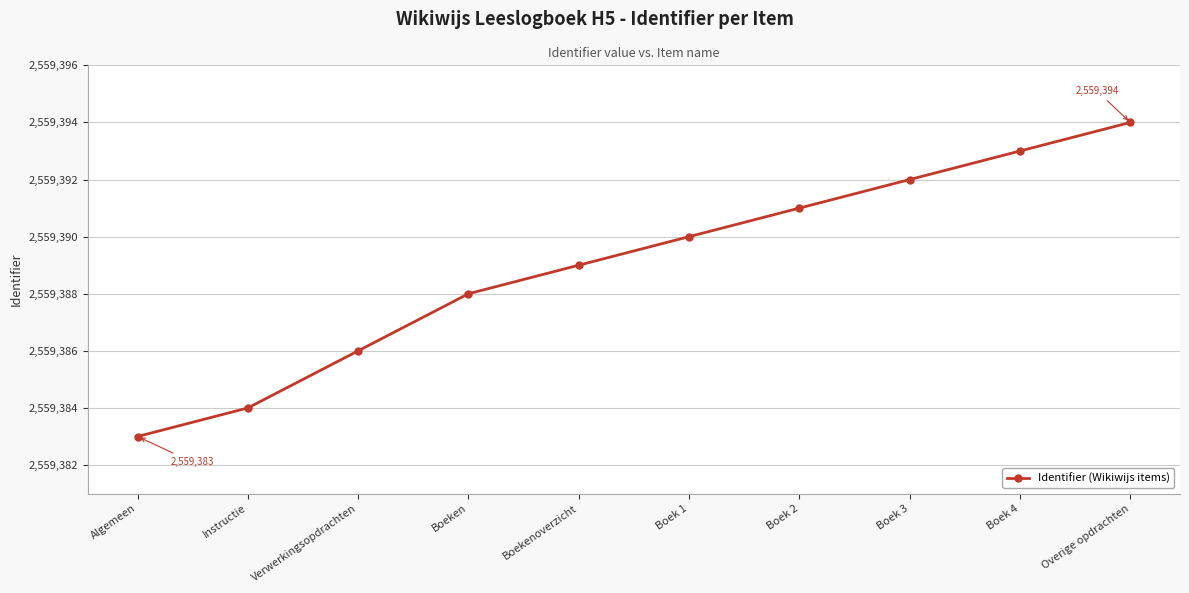

Which label corresponds to the largest value in the chart?

Overige opdrachten